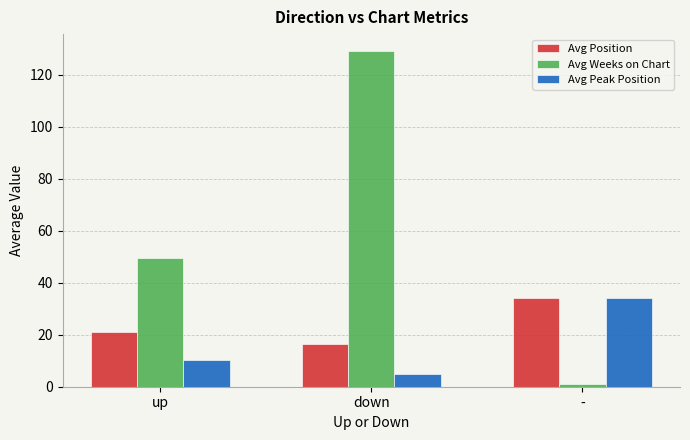

Which series has the largest total across all categories?

Avg Weeks on Chart